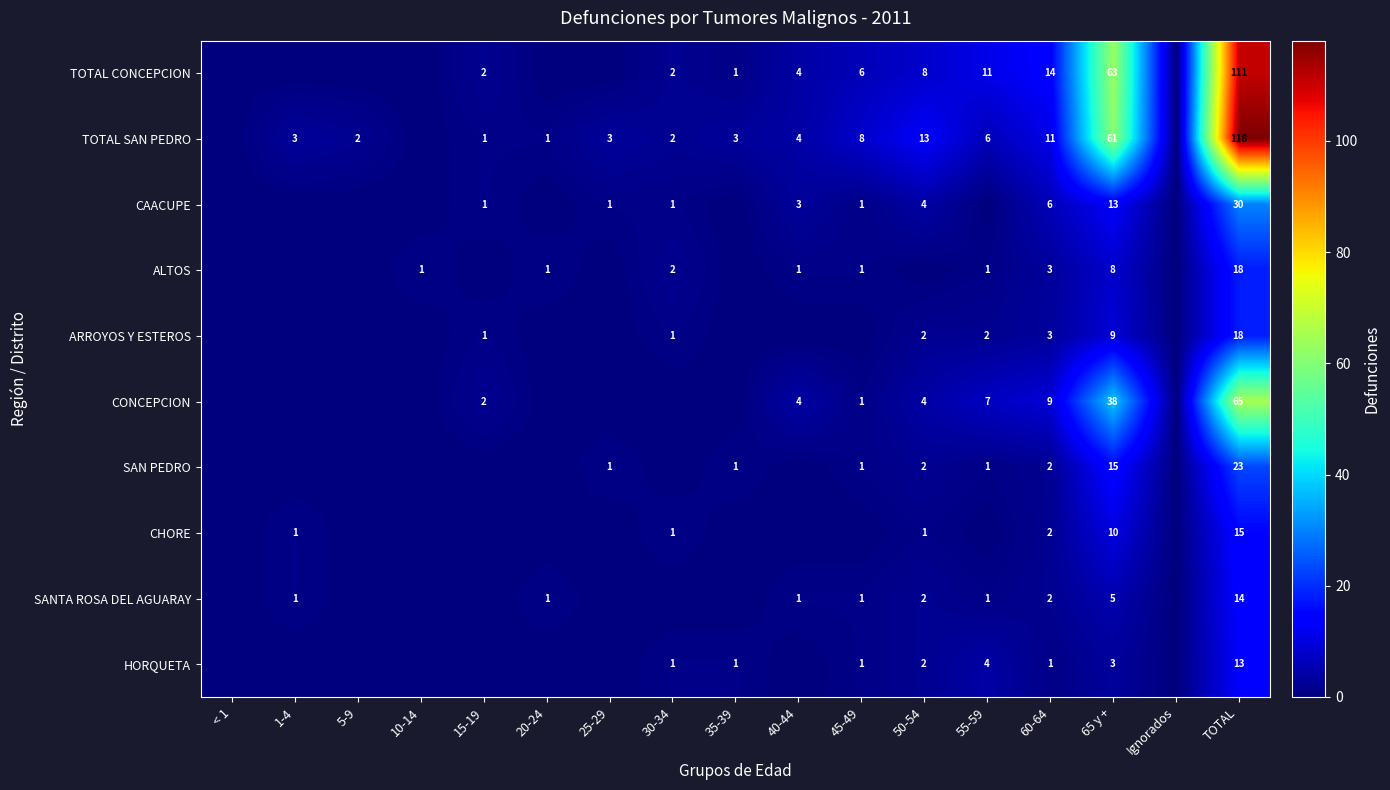

What is the spread (max minus min) of values at 60-64?

13